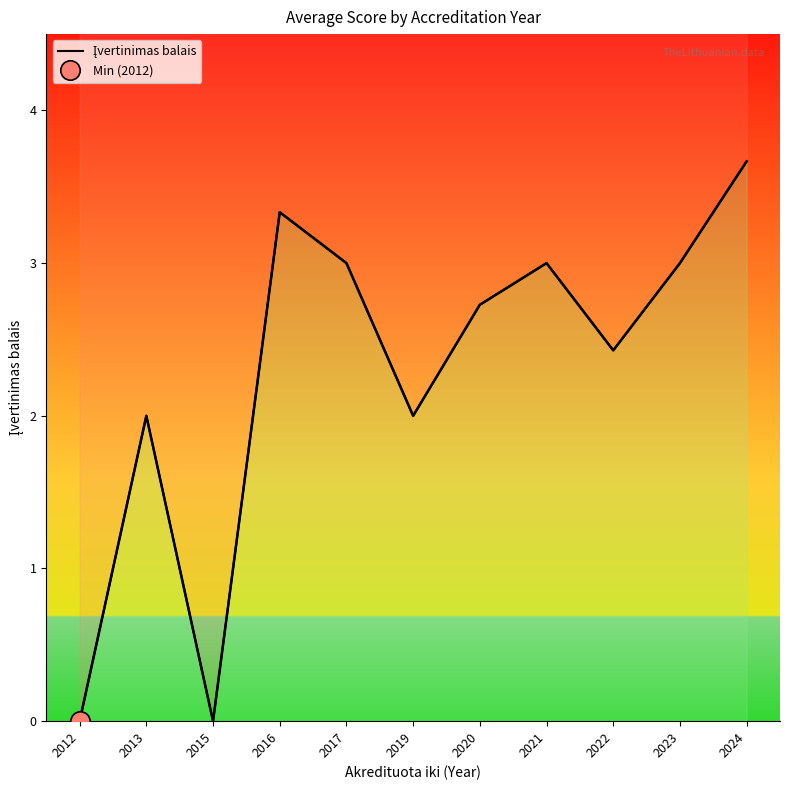

What is the change in value from 2012 to 2017?

+3.0